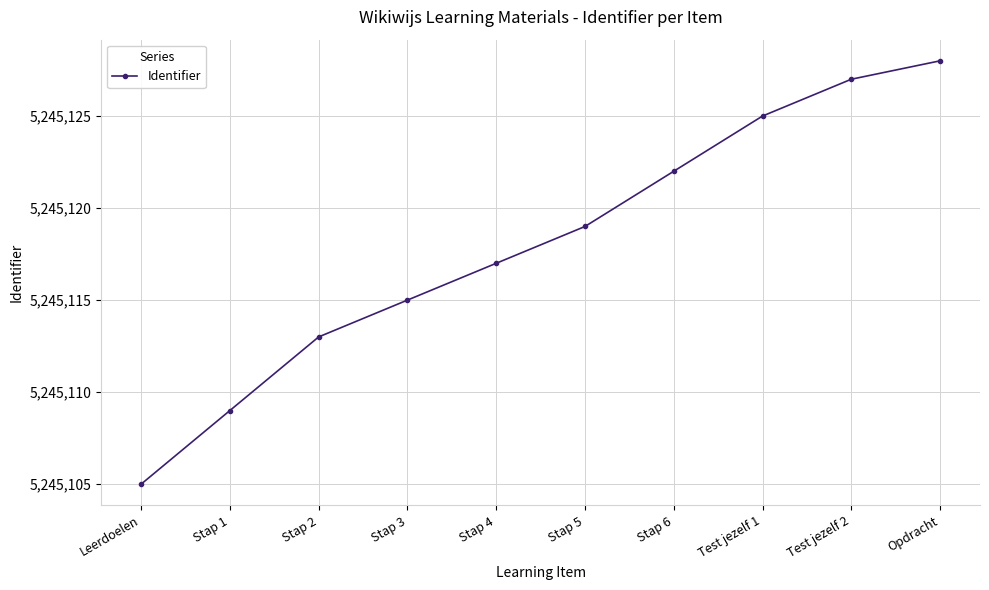

What is the smallest value displayed?

5245105